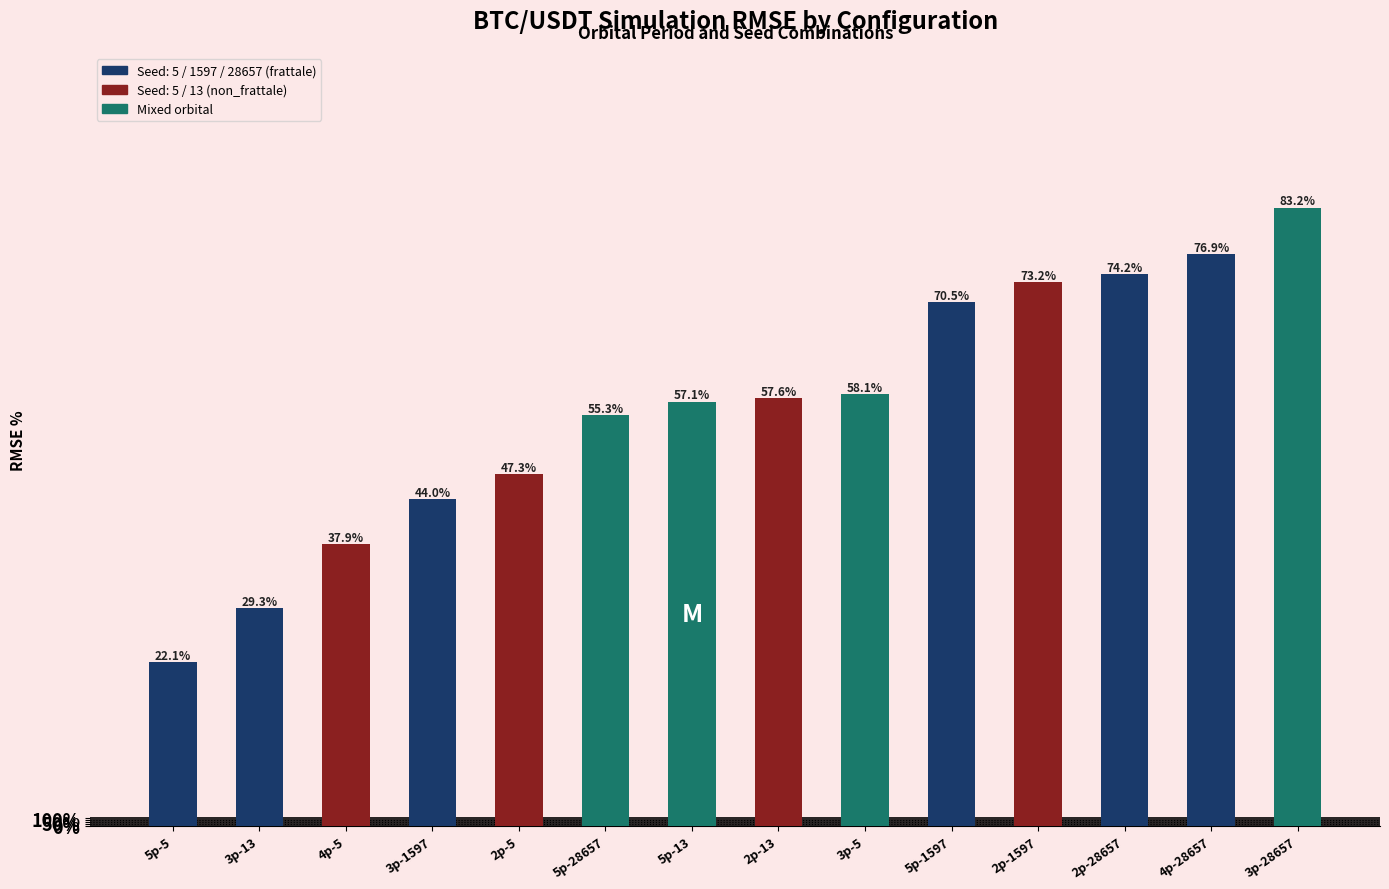

Are the bars horizontal?

No